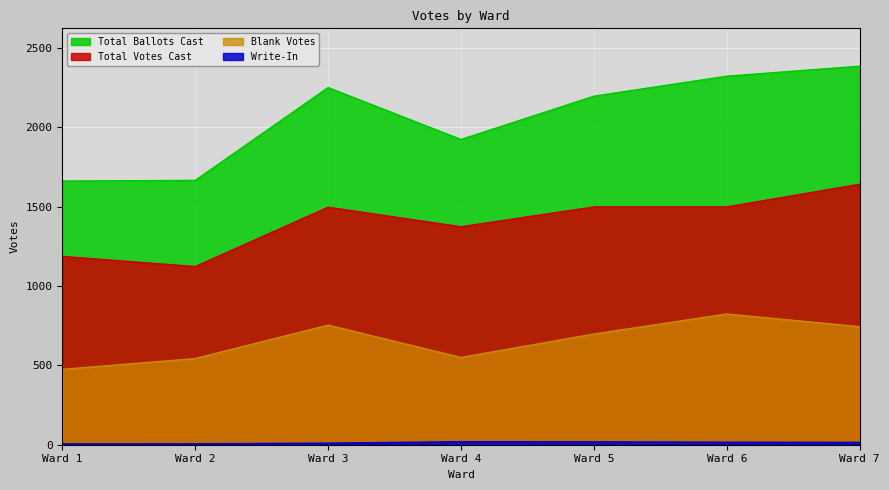

At which category does the chart reach its peak across all series?

Ward 7